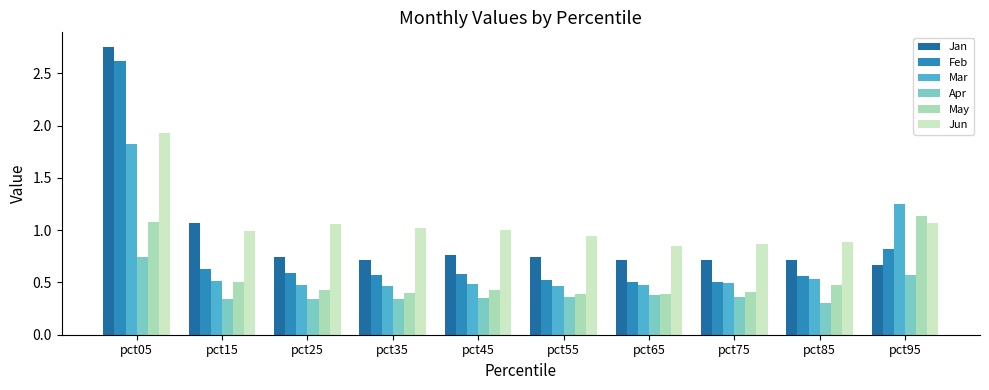

At which category does the chart reach its peak across all series?

pct05